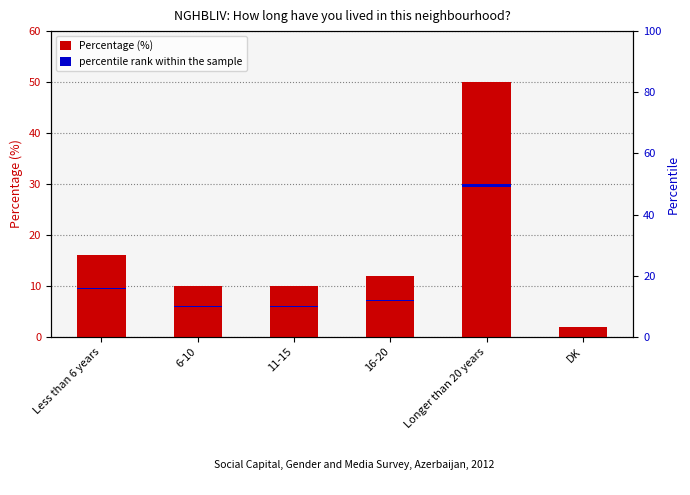

What is the total value across all series at Longer than 20 years?

51.0